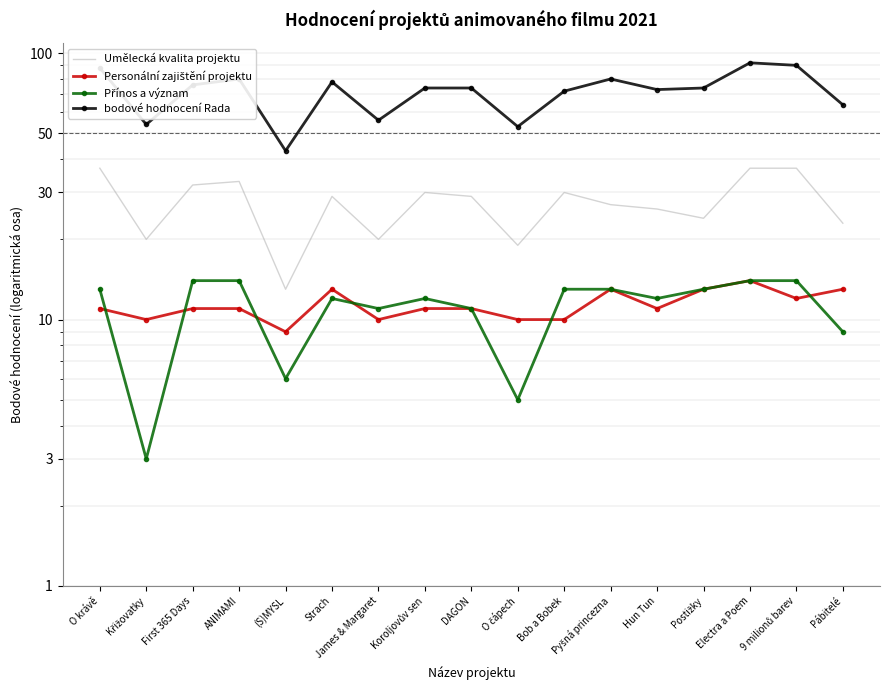

What is the label of the 6th point from the right?

Pyšná princezna